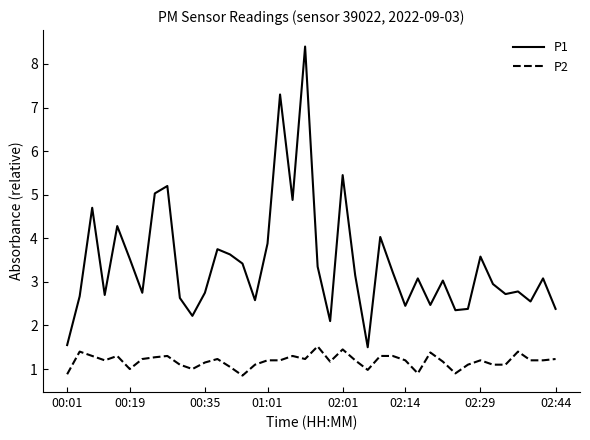

Which series has the largest range (max minus min)?

P1